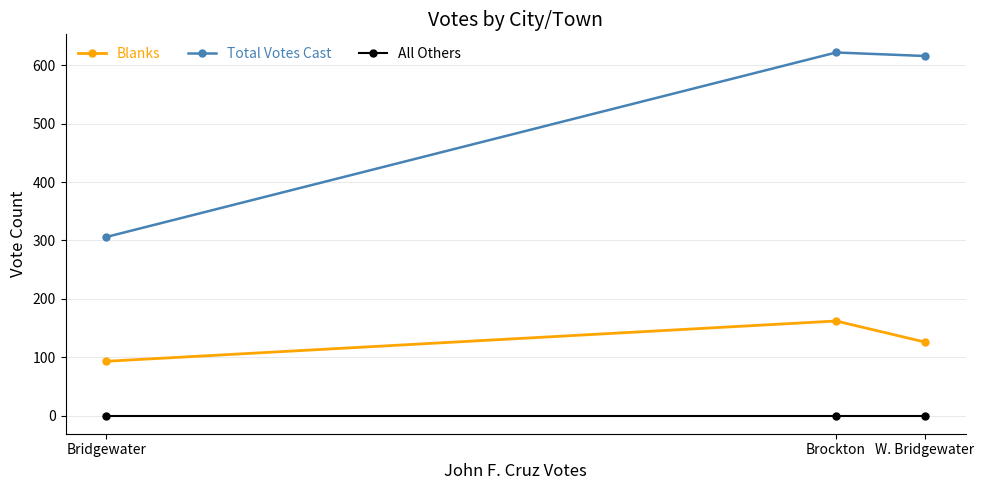

List the labels in order of Total Votes Cast value, largest first.

Brockton, W. Bridgewater, Bridgewater